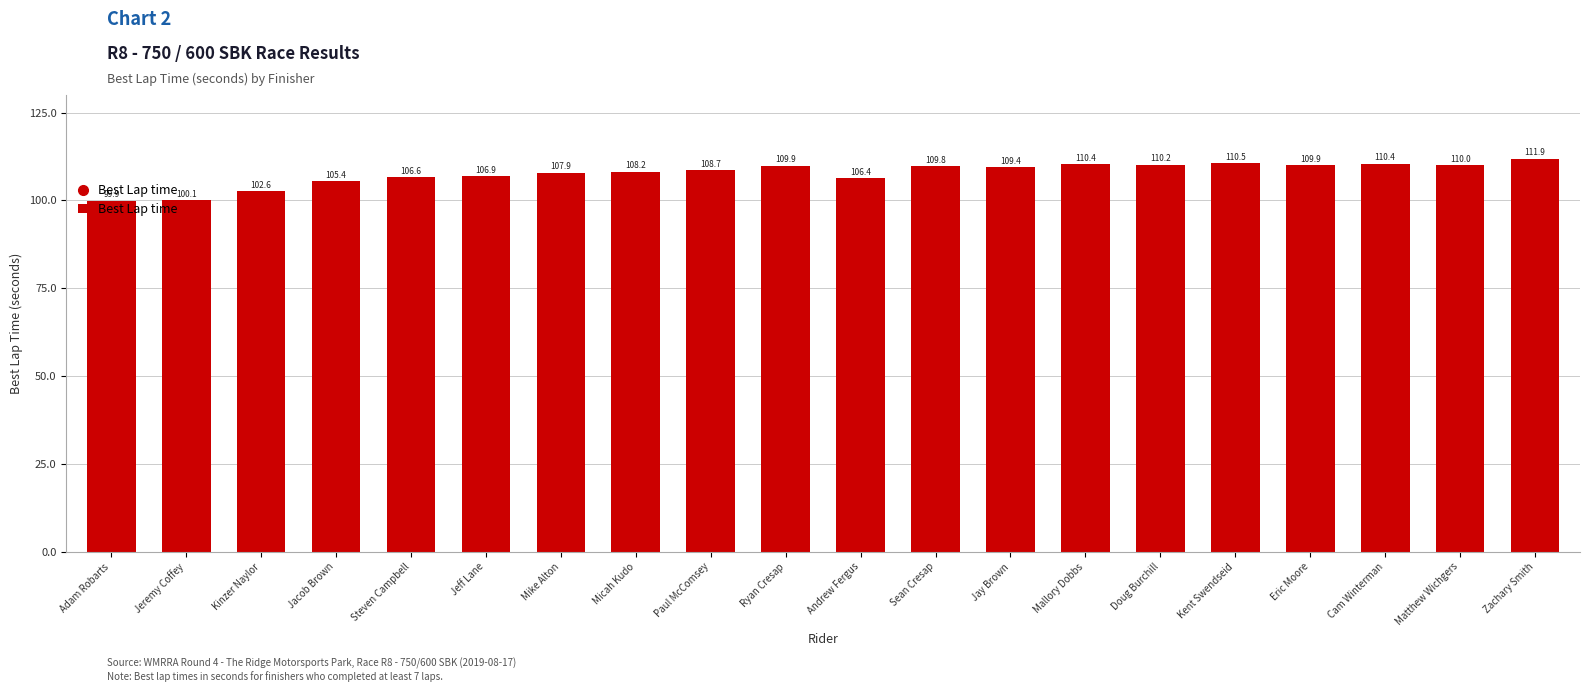

What is the ratio of the value at Cam Winterman to the value at Jeff Lane?

1.0